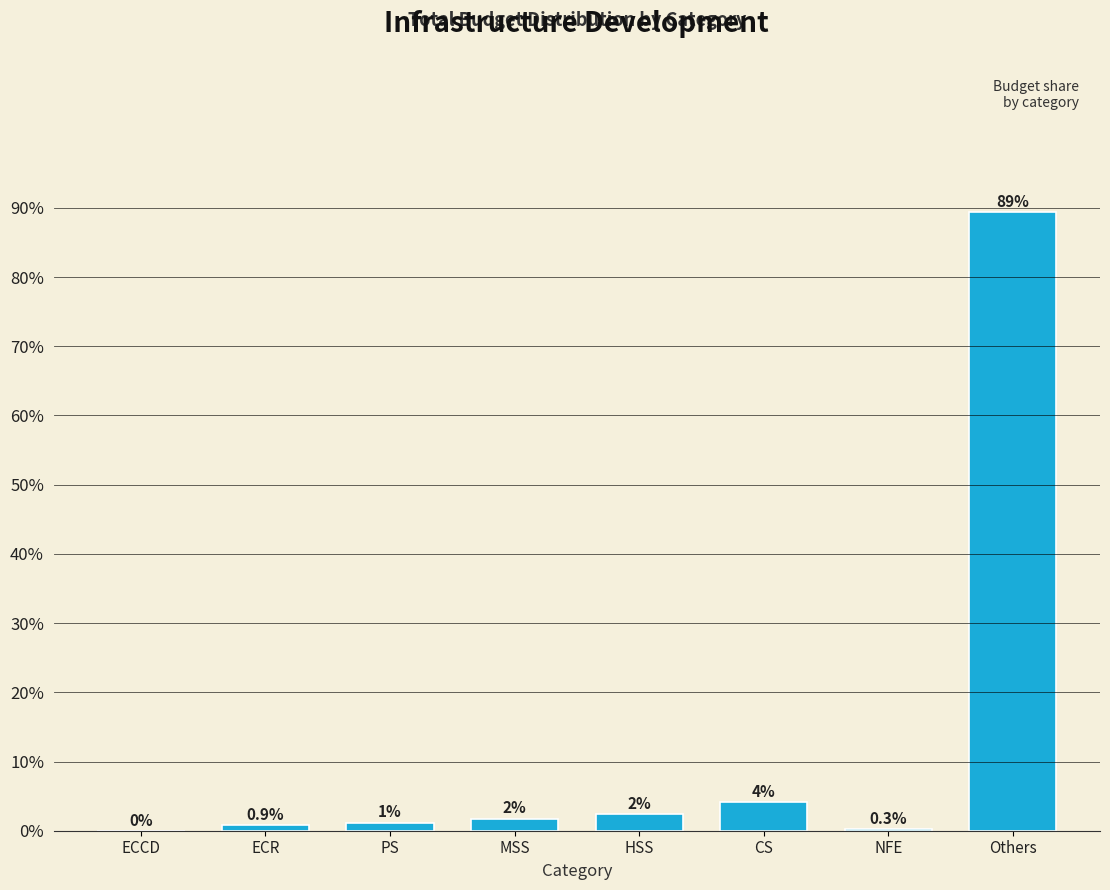

What is the greatest value displayed?

89.4